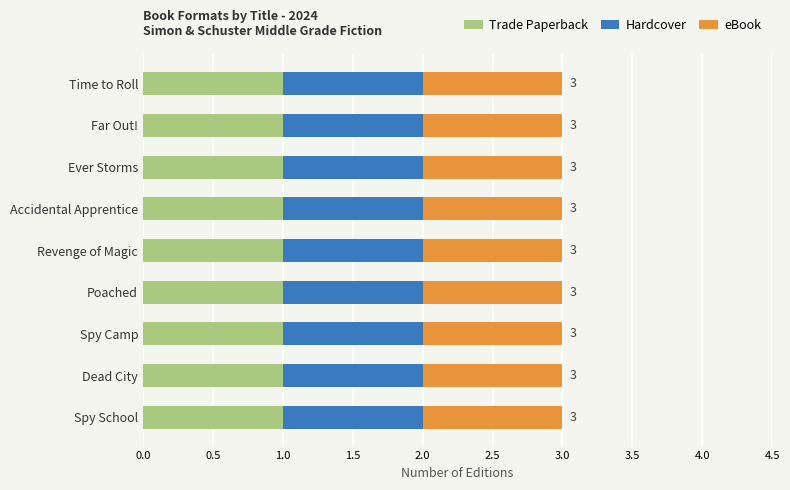

How many groups of bars are there?

9